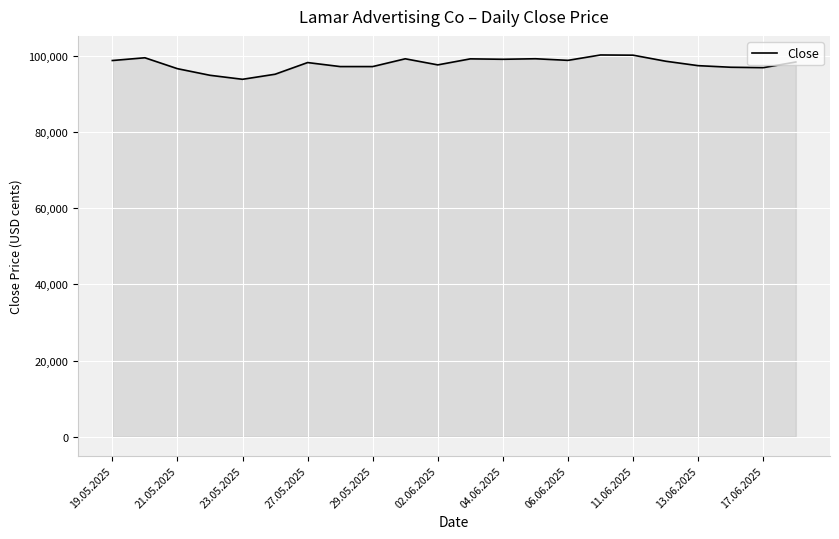

What is the greatest value displayed?

100298